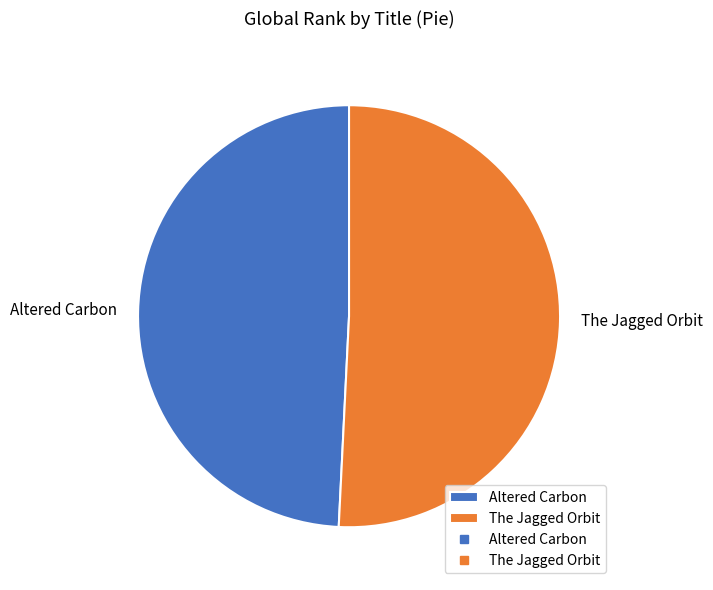

Is it true that The Jagged Orbit is 60% of the pie?

False